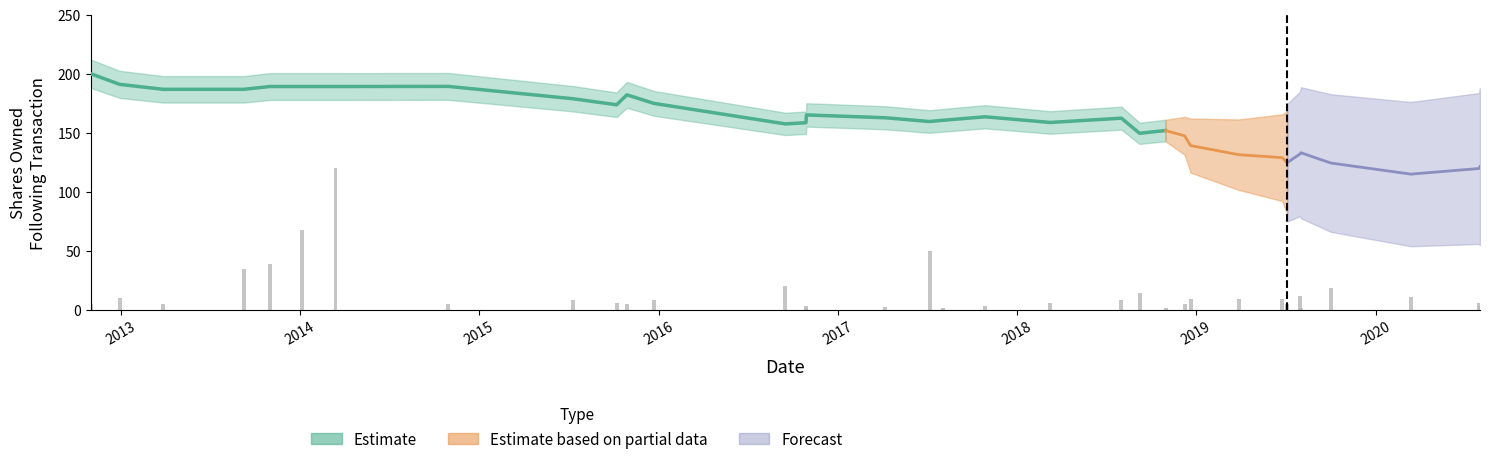

How many bars are there in total?

34